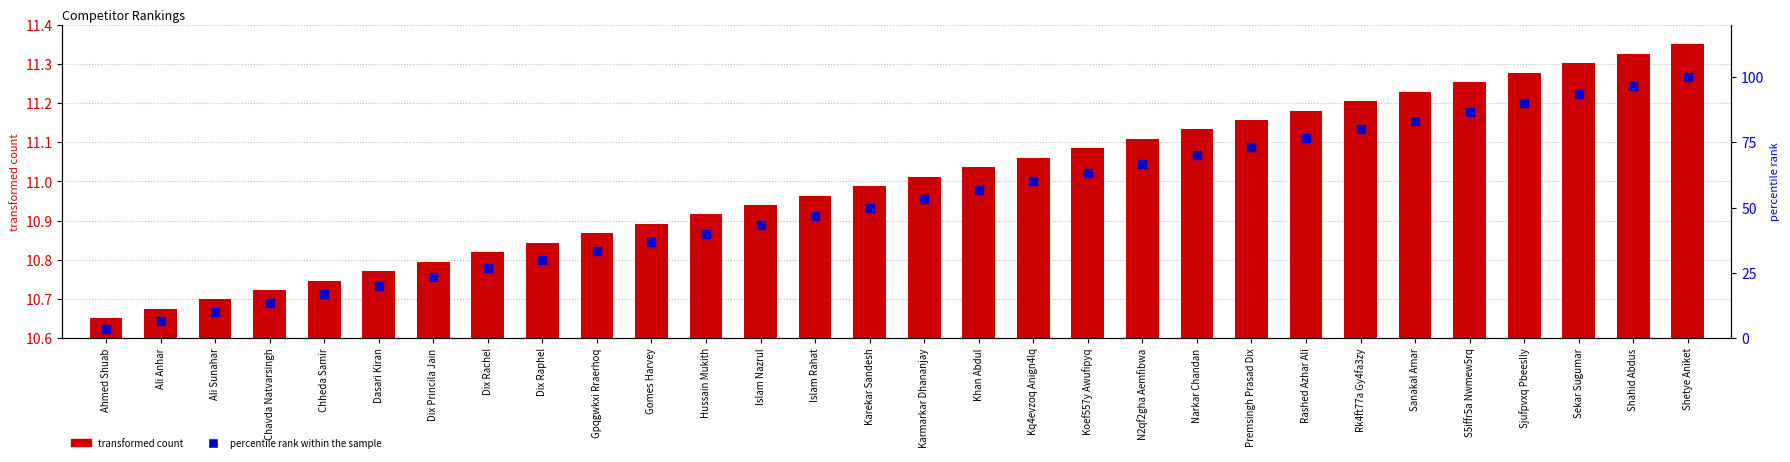

Which series has the largest total across all categories?

percentile rank within the sample